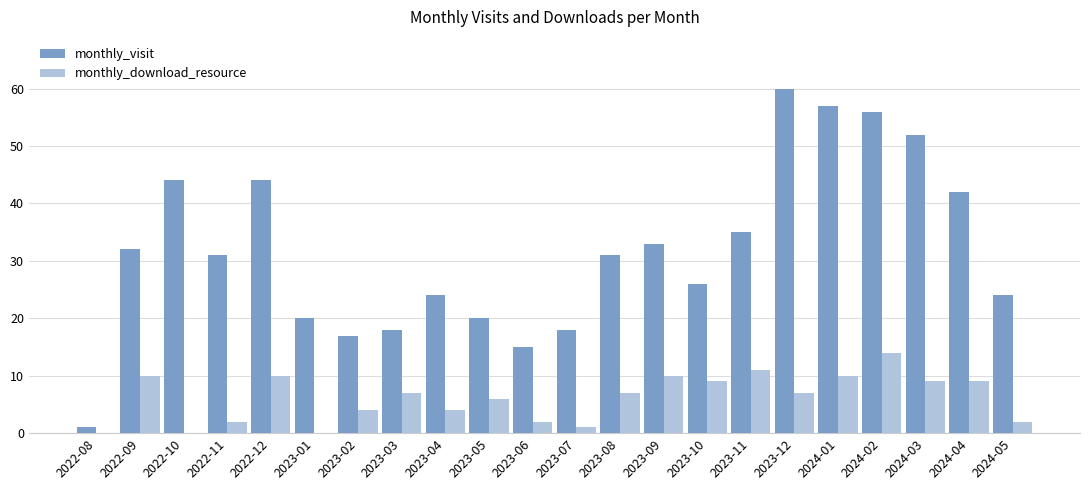

Is the value of monthly_download_resource at 2023-01 greater than the value of monthly_visit at 2023-03?

No